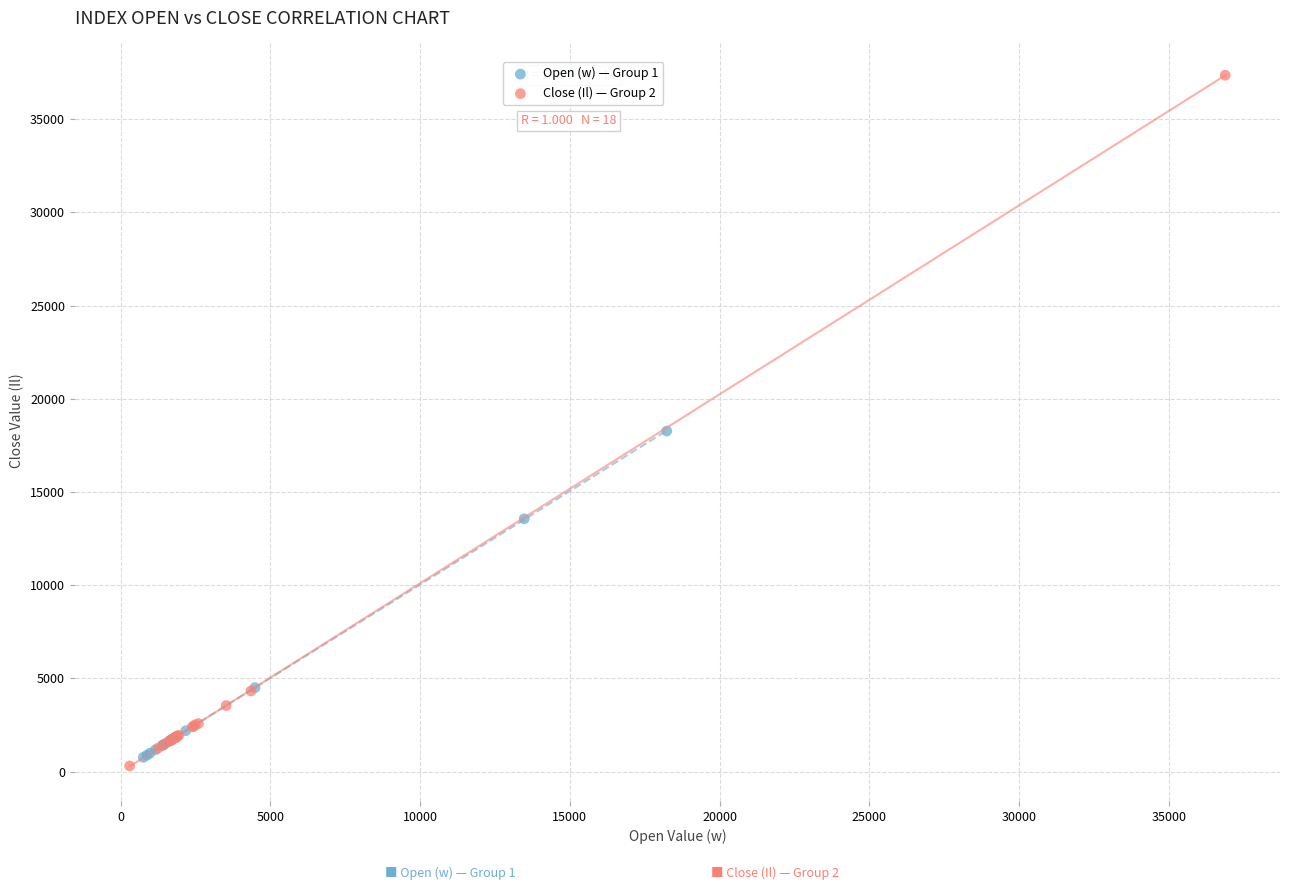

Which series has the widest spread of Y values?

Close (Il) — Group 2